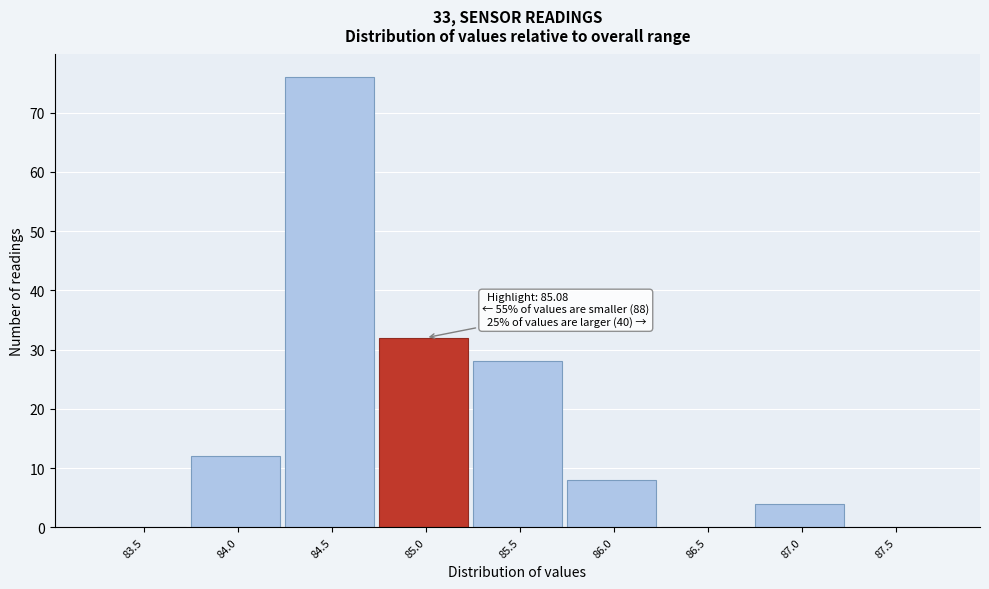

Reading left to right, list all the values displayed in this chart.

83.5=0	84.0=12	84.5=76	85.0=32	85.5=28	86.0=8	86.5=0	87.0=4	87.5=0